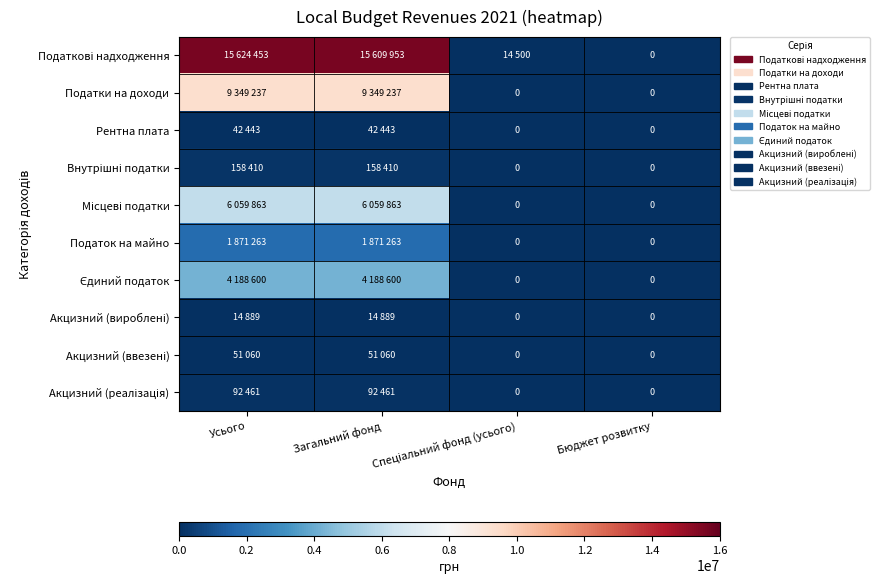

Which category has the highest value in the Внутрішні податки series?

Усього